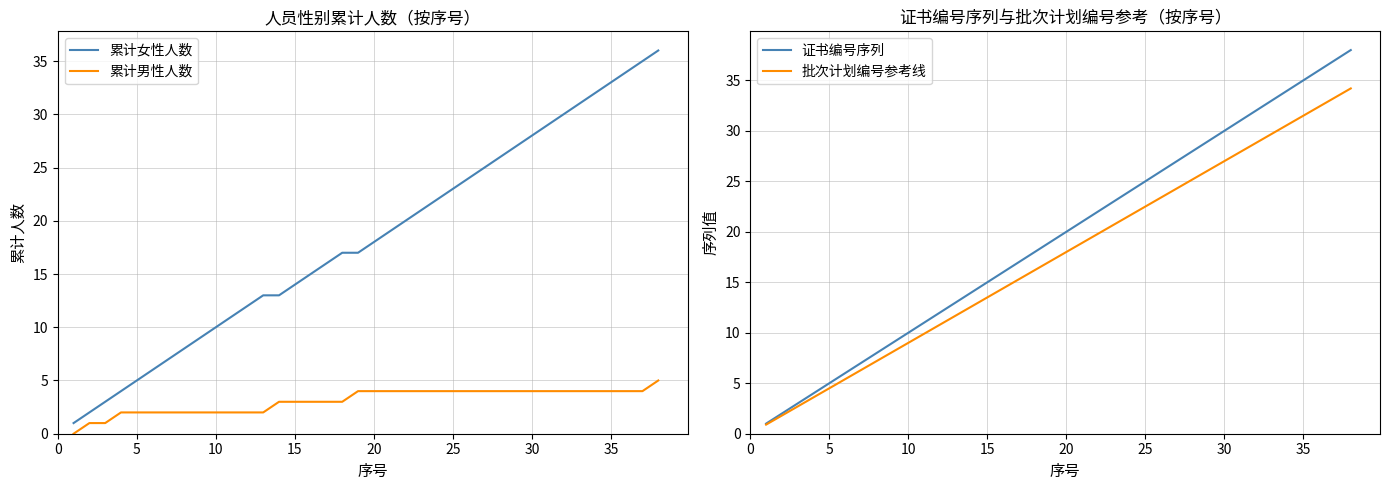

How many data points in 累计男性人数 are above 4?

1